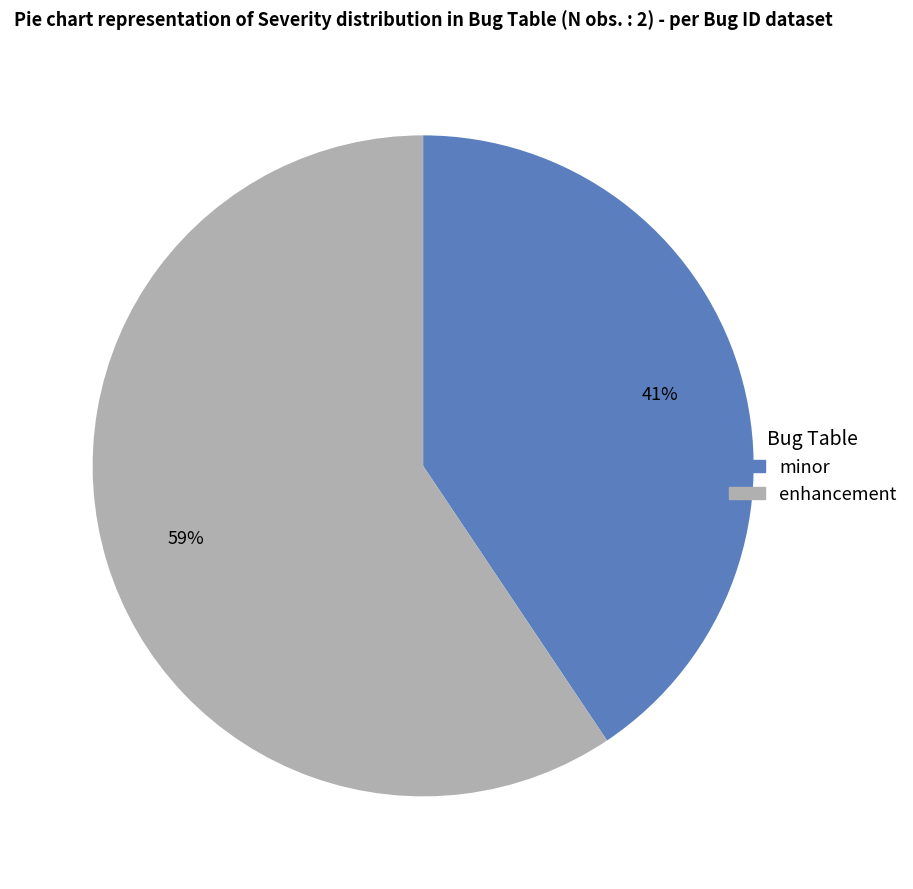

Count the number of slices in the pie.

2